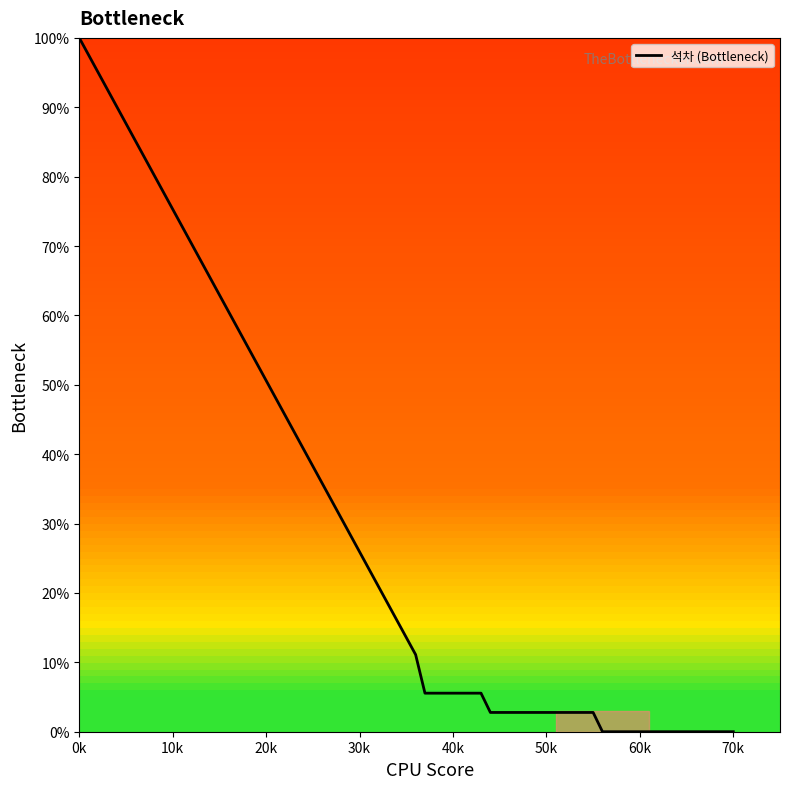

What is the maximum value shown in the chart?

100.0